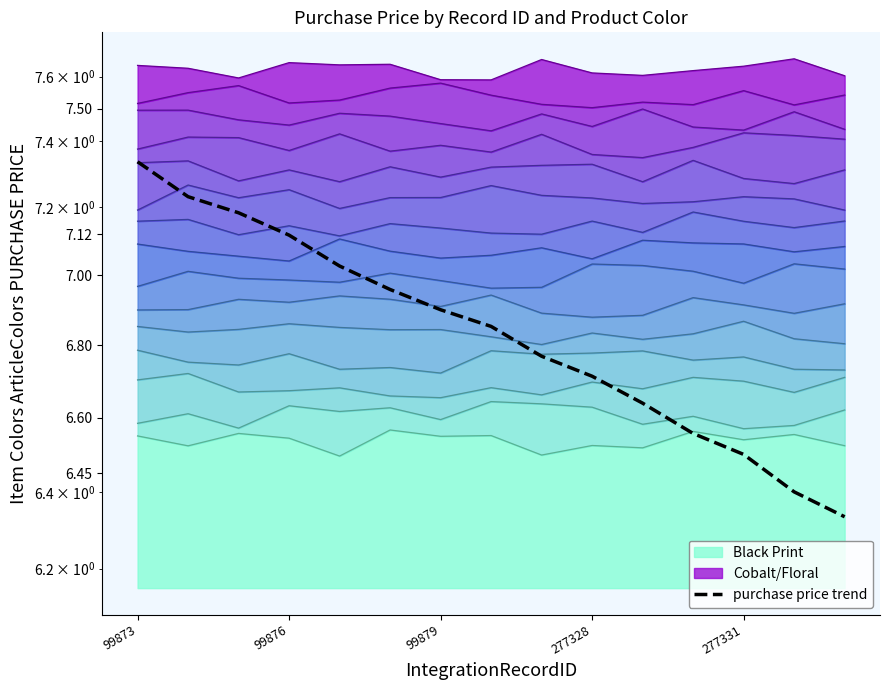

What is the change in value from 11 to 14?

-0.2